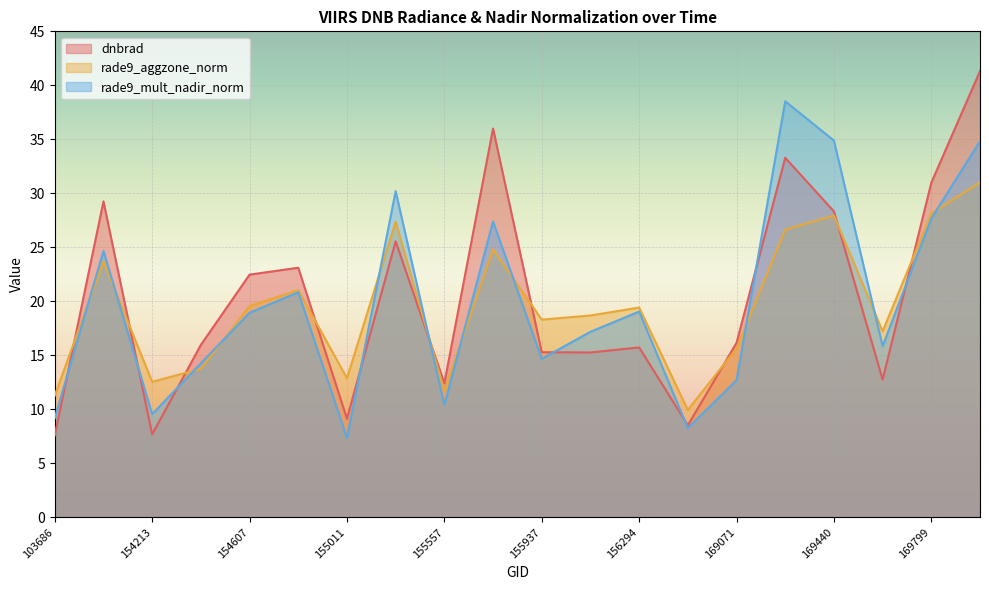

Reading left to right, transcribe all the data shown in this chart.

dnbrad: 103686=7.6	148741=29.3	154213=7.7	154406=16.0	154607=22.5	154803=23.1	155011=9.1	155191=25.6	155557=12.4	155739=36.0	155937=15.3	156115=15.3	156294=15.7	156479=8.5	169071=16.2	169262=33.3	169440=28.3	169621=12.8	169799=31.0	169981=41.3
rade9_aggzone_norm: 103686=11.3	148741=23.7	154213=12.5	154406=13.8	154607=19.6	154803=21.0	155011=12.9	155191=27.4	155557=11.7	155739=24.8	155937=18.3	156115=18.7	156294=19.4	156479=9.9	169071=15.6	169262=26.6	169440=27.9	169621=17.2	169799=28.1	169981=31.0
rade9_mult_nadir_norm: 103686=9.2	148741=24.7	154213=9.5	154406=14.3	154607=18.9	154803=20.8	155011=7.4	155191=30.2	155557=10.4	155739=27.4	155937=14.7	156115=17.2	156294=19.1	156479=8.3	169071=12.7	169262=38.5	169440=34.9	169621=15.9	169799=27.7	169981=34.8